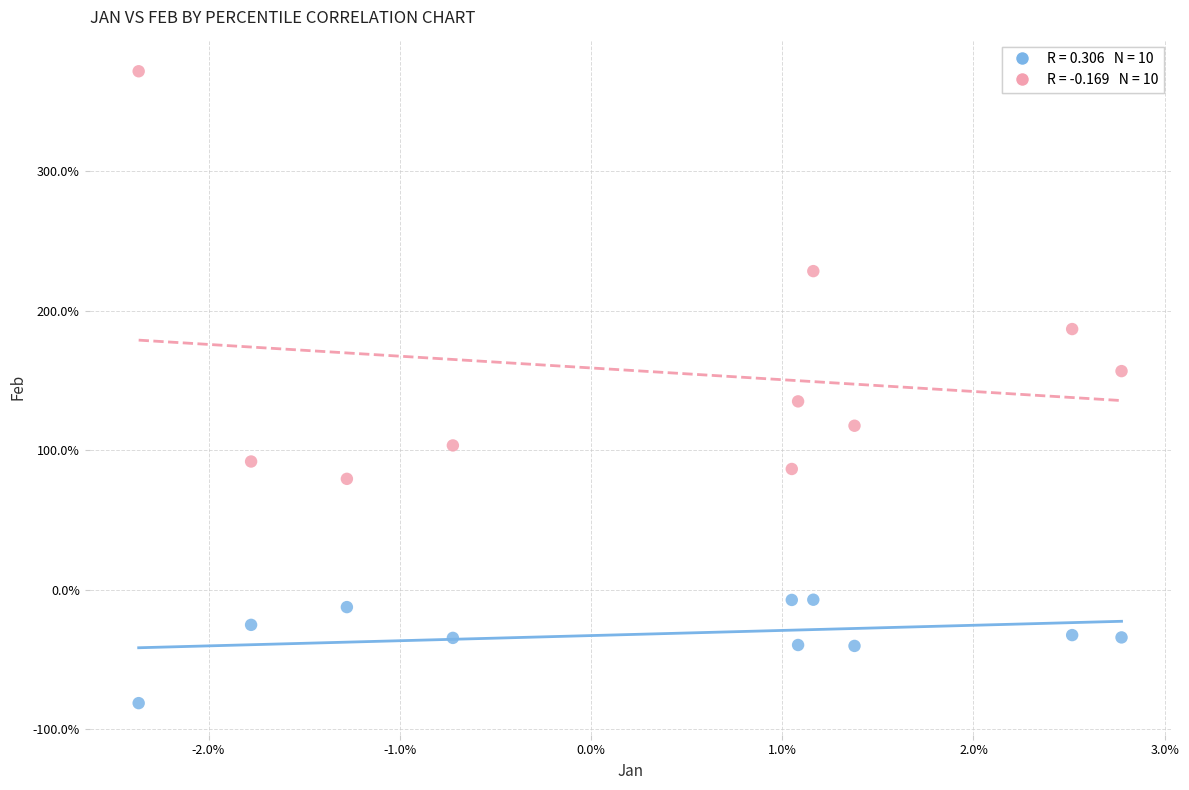

Across all data points, what is the range of X values (max minus min)?

5.1